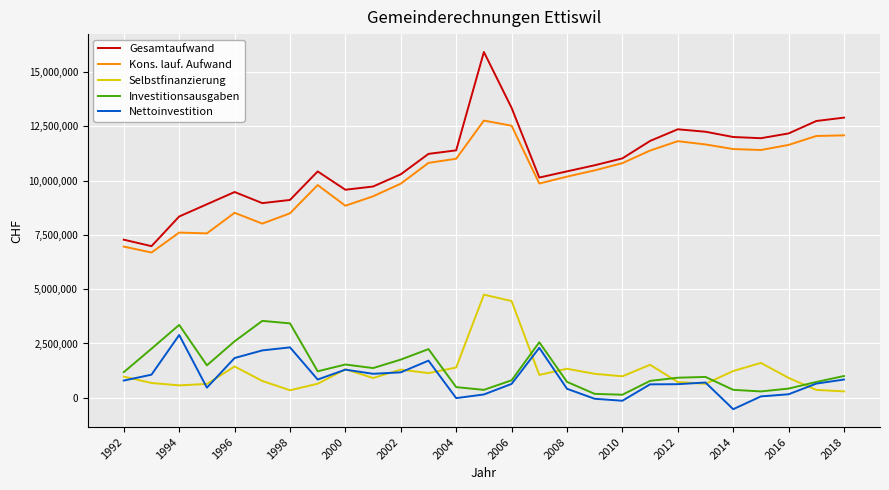

What is the smallest value displayed?

-525285